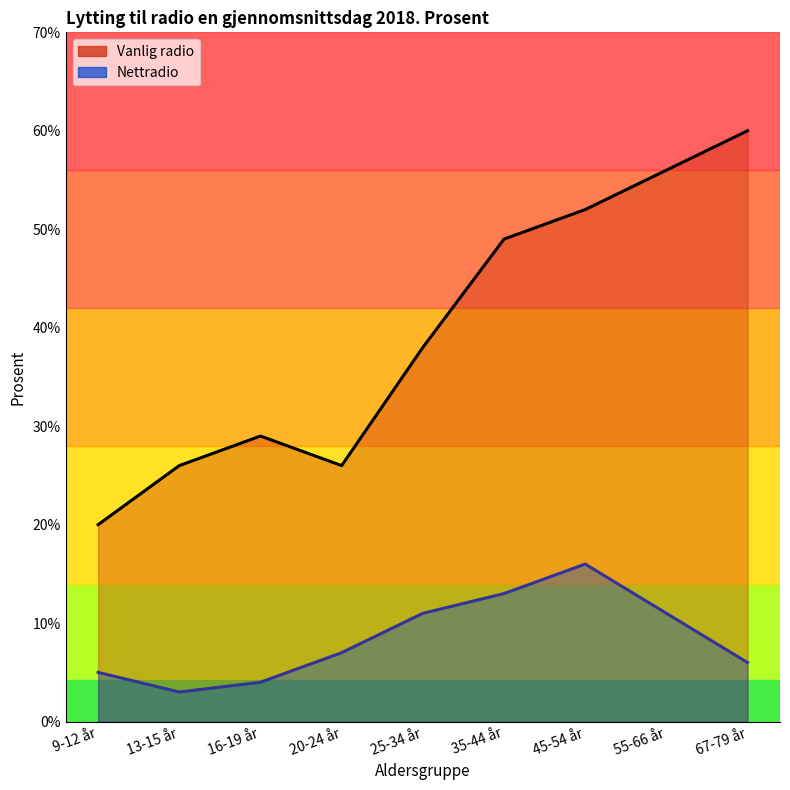

Is it true that Nettradio equals 11 at 55-66 år?

True